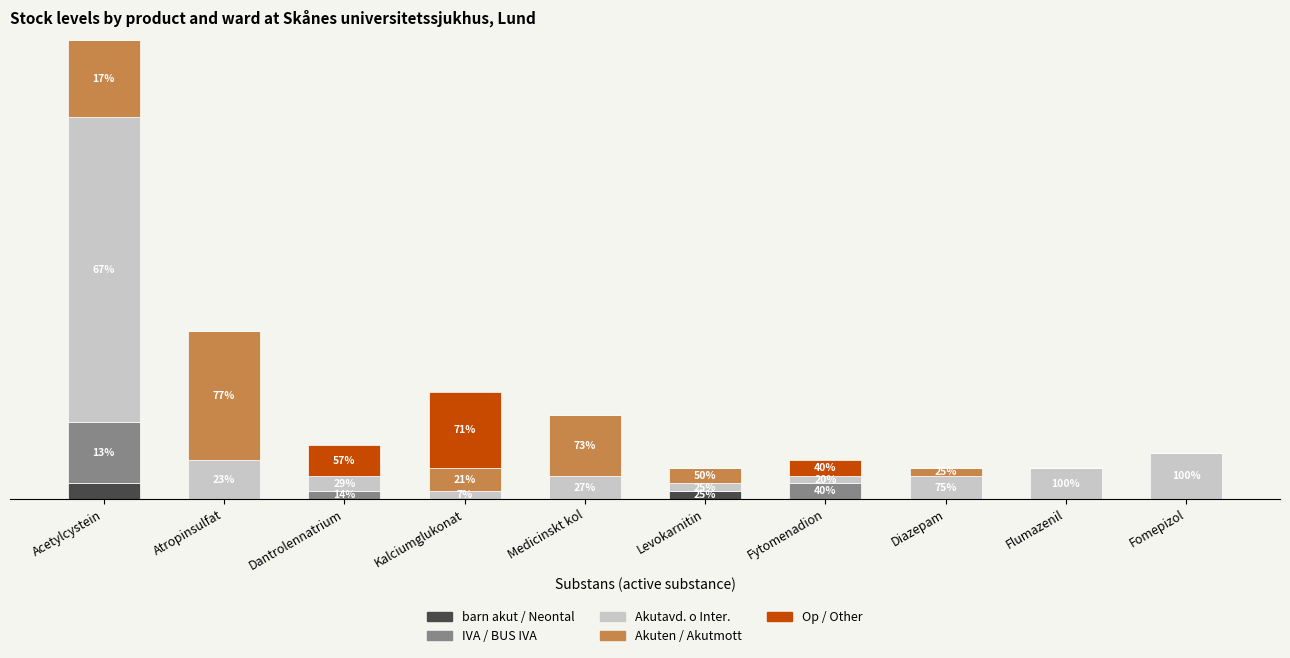

Does the chart contain stacked bars?

Yes